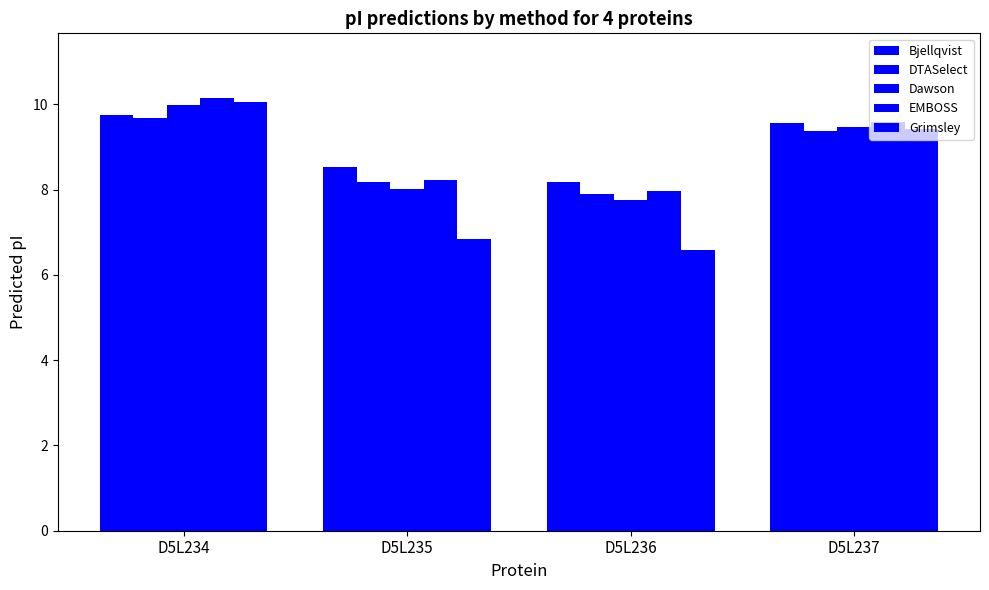

Are the bars grouped side by side (vs. stacked)?

Yes